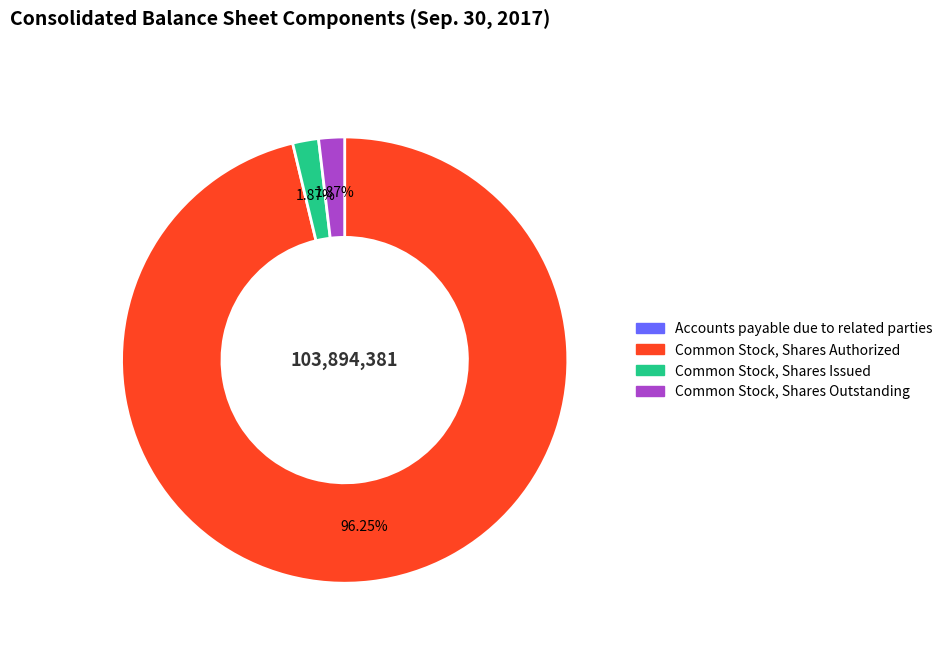

Is the sum of Common Stock, Shares Authorized and Common Stock, Shares Issued greater than half?

Yes